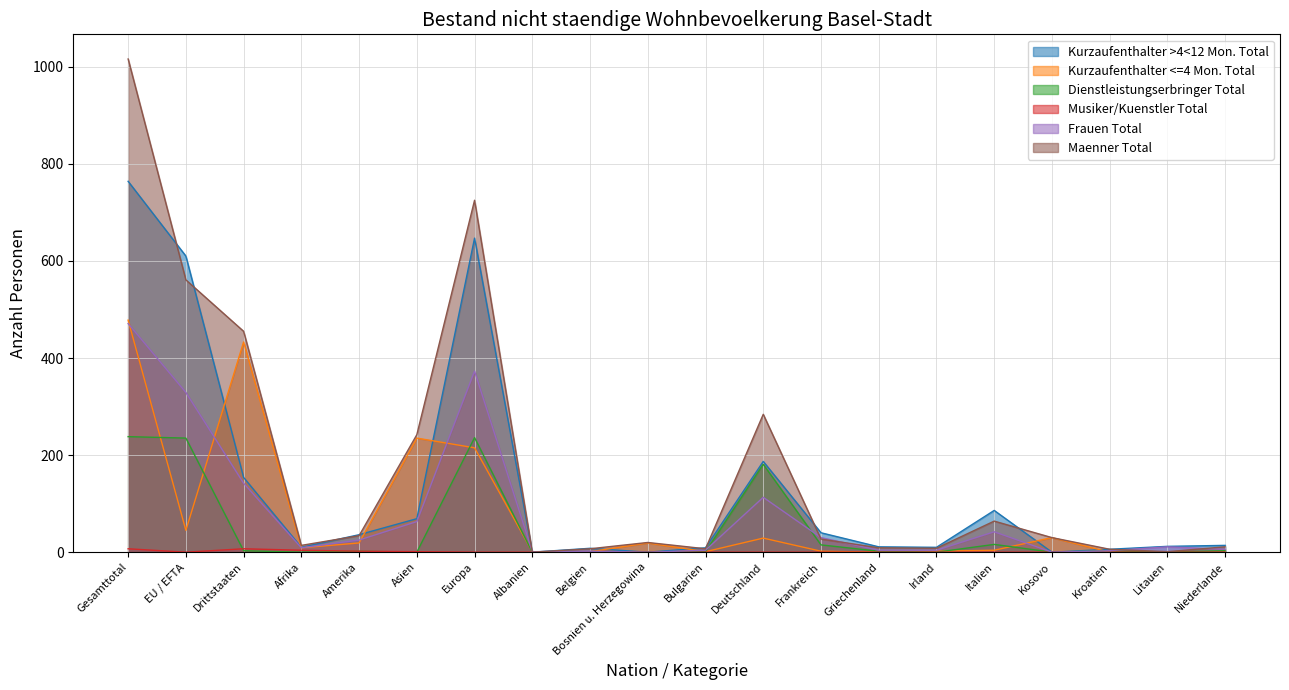

Where do Musiker/Kuenstler Total and Dienstleistungserbringer Total first cross each other?

EU / EFTA and Drittstaaten